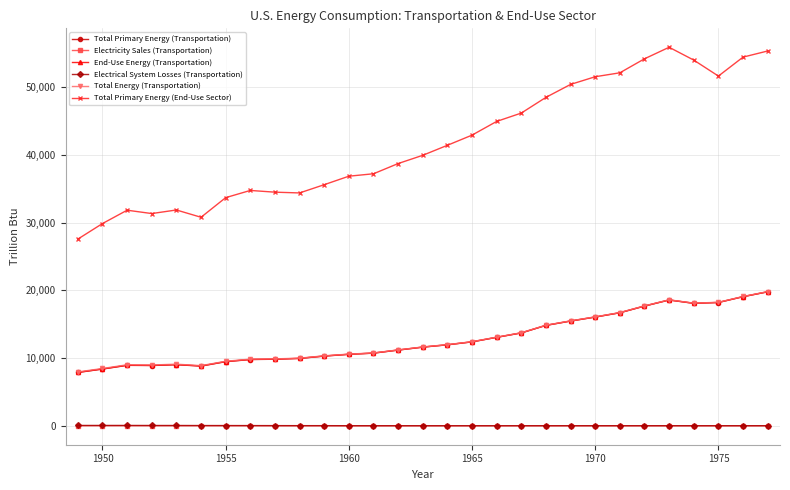

How many data points in Total Primary Energy (Transportation) are less than 11620?

14